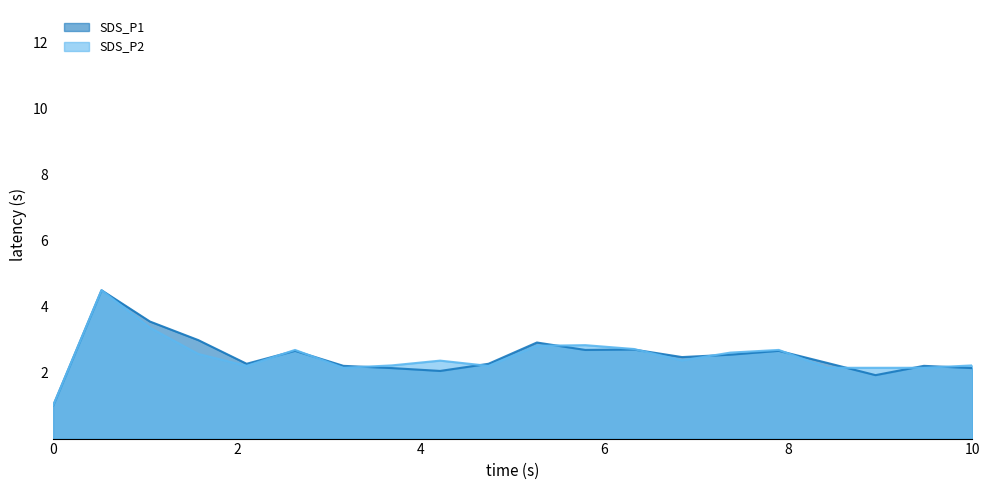

What is the average value of the SDS_P1_line series?

2.5